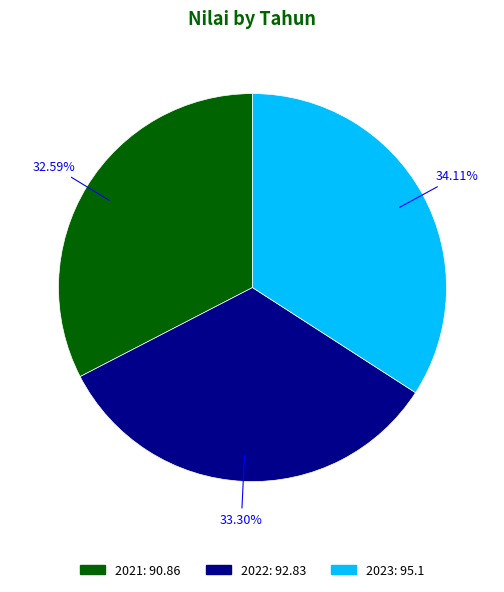

How many segments does this pie chart have?

3